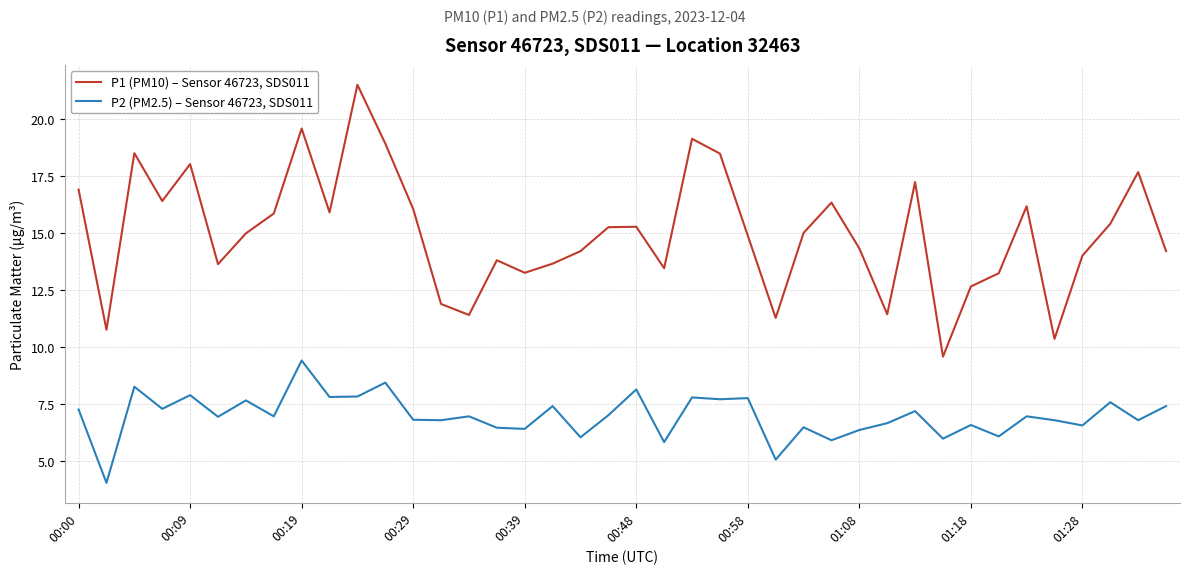

Rank the series by their maximum value, from lowest to highest.

P2 (PM2.5) – Sensor 46723, SDS011, P1 (PM10) – Sensor 46723, SDS011